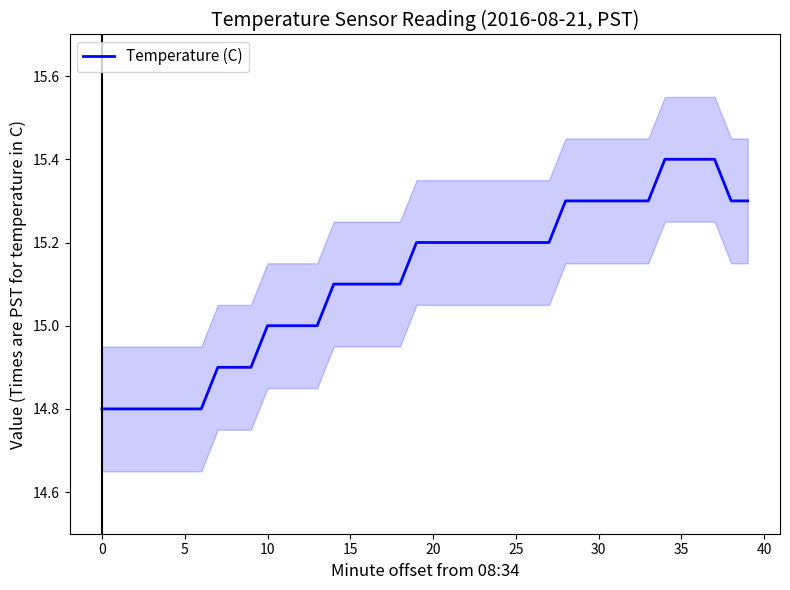

Does the chart have visible grid lines?

No